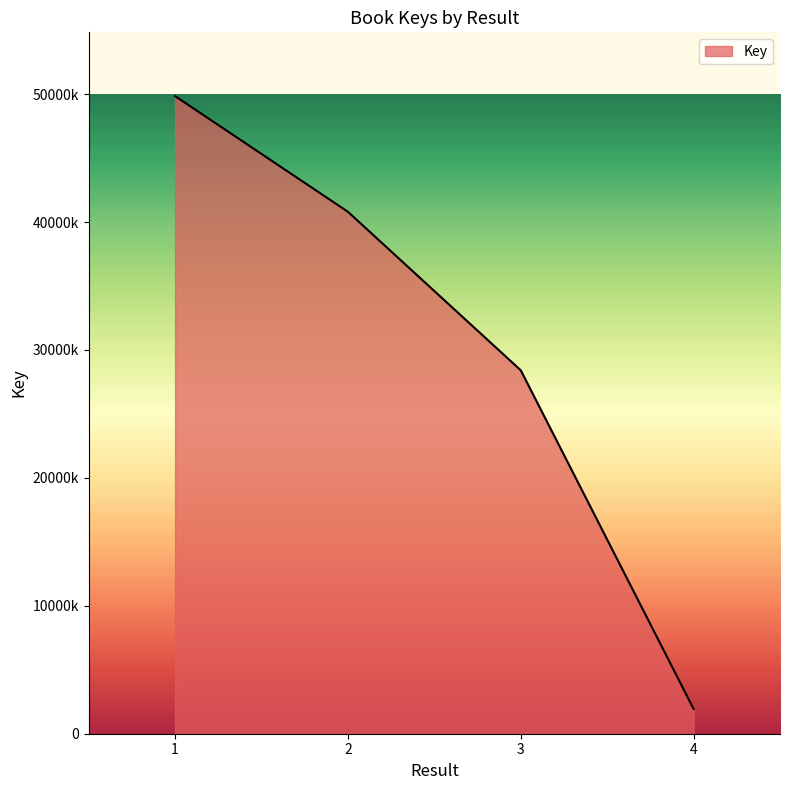

Does the chart display data point markers on the line(s)?

No